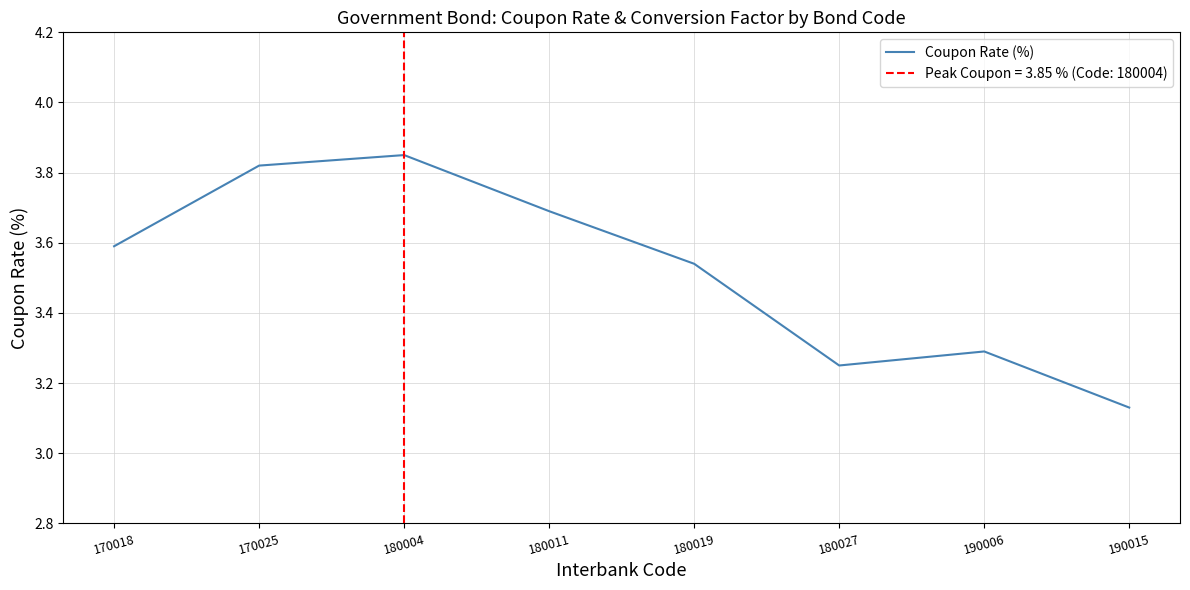

Where is the first local minimum?

180027